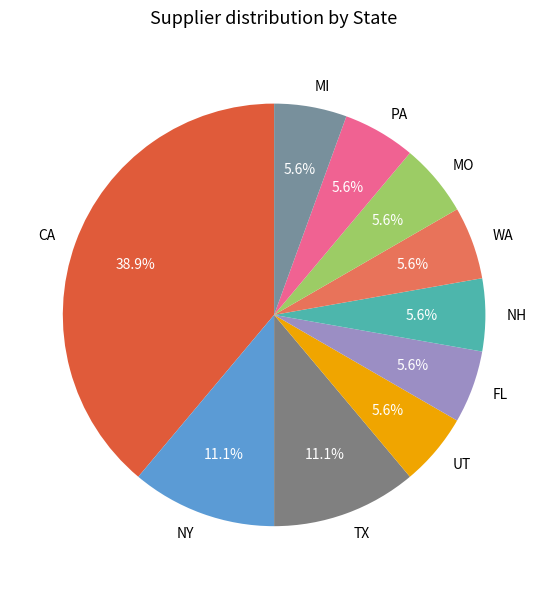

Does CA account for over 50% of the chart?

No